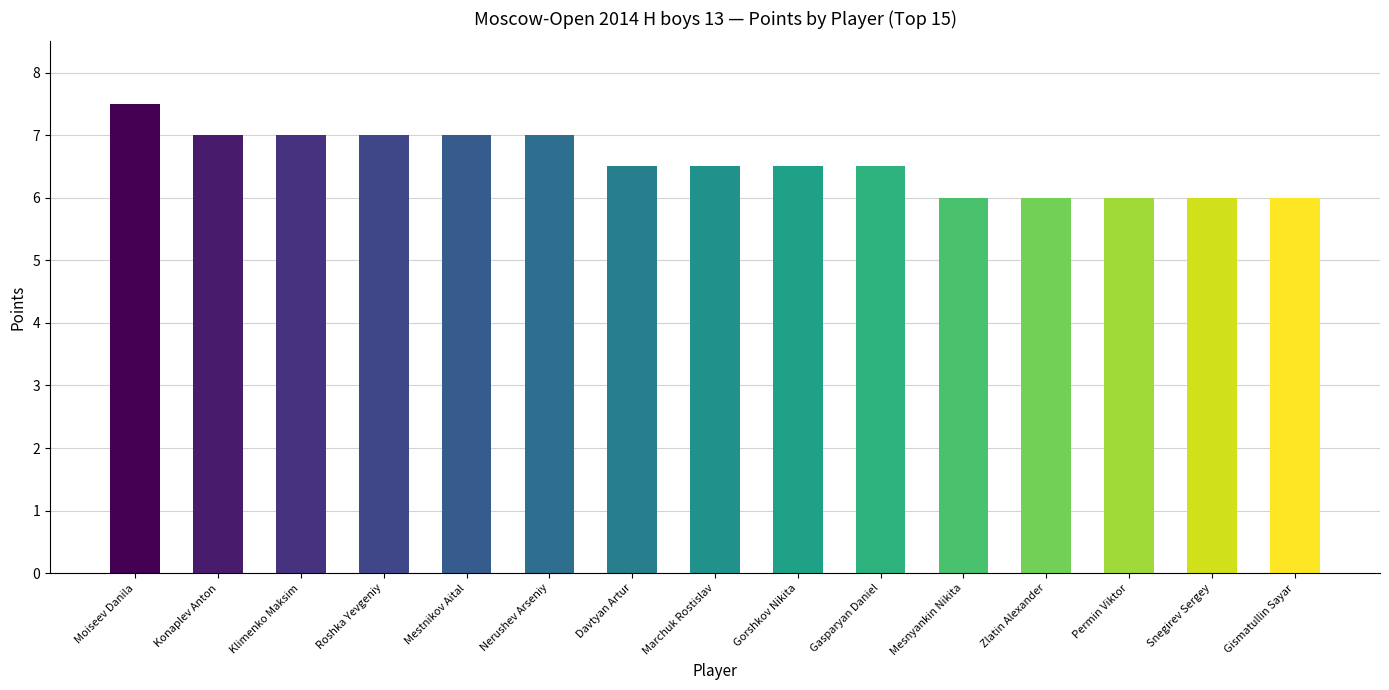

Count the number of data series in this chart.

1